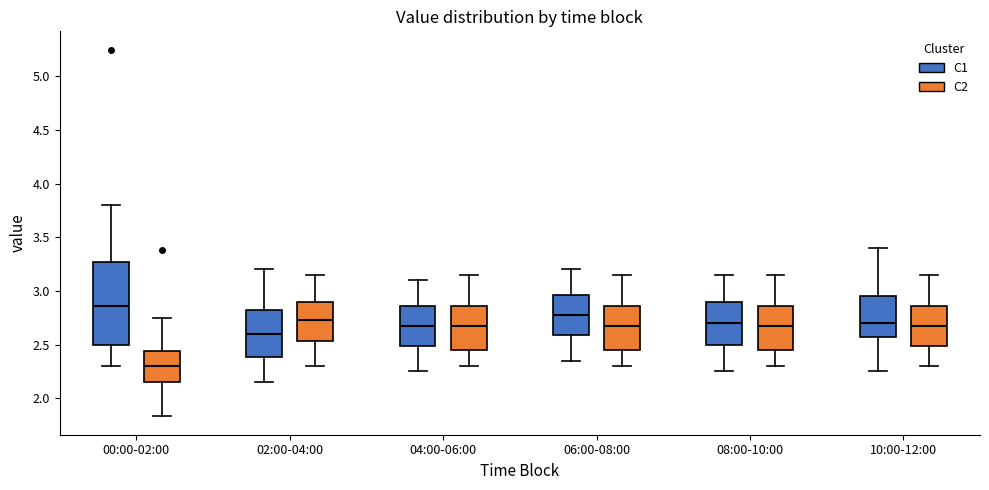

Reading left to right, transcribe this box plot: for each box, give where its median line is, the range the box spans, and where its two whiskers end, as read against the y-axis. The values are not printed on the chart, so give them approximately, as read against the axis.

00:00-02:00 (C1): median 2.85, box 2.50 to 3.25, whiskers 2.30 to 3.80
00:00-02:00 (C2): median 2.30, box 2.15 to 2.45, whiskers 1.85 to 2.75
02:00-04:00 (C1): median 2.60, box 2.40 to 2.85, whiskers 2.15 to 3.20
02:00-04:00 (C2): median 2.75, box 2.55 to 2.90, whiskers 2.30 to 3.15
04:00-06:00 (C1): median 2.70, box 2.50 to 2.85, whiskers 2.25 to 3.10
04:00-06:00 (C2): median 2.70, box 2.45 to 2.85, whiskers 2.30 to 3.15
06:00-08:00 (C1): median 2.80, box 2.60 to 2.95, whiskers 2.35 to 3.20
06:00-08:00 (C2): median 2.70, box 2.45 to 2.85, whiskers 2.30 to 3.15
08:00-10:00 (C1): median 2.70, box 2.50 to 2.90, whiskers 2.25 to 3.15
08:00-10:00 (C2): median 2.70, box 2.45 to 2.85, whiskers 2.30 to 3.15
10:00-12:00 (C1): median 2.70, box 2.60 to 2.95, whiskers 2.25 to 3.40
10:00-12:00 (C2): median 2.70, box 2.50 to 2.85, whiskers 2.30 to 3.15